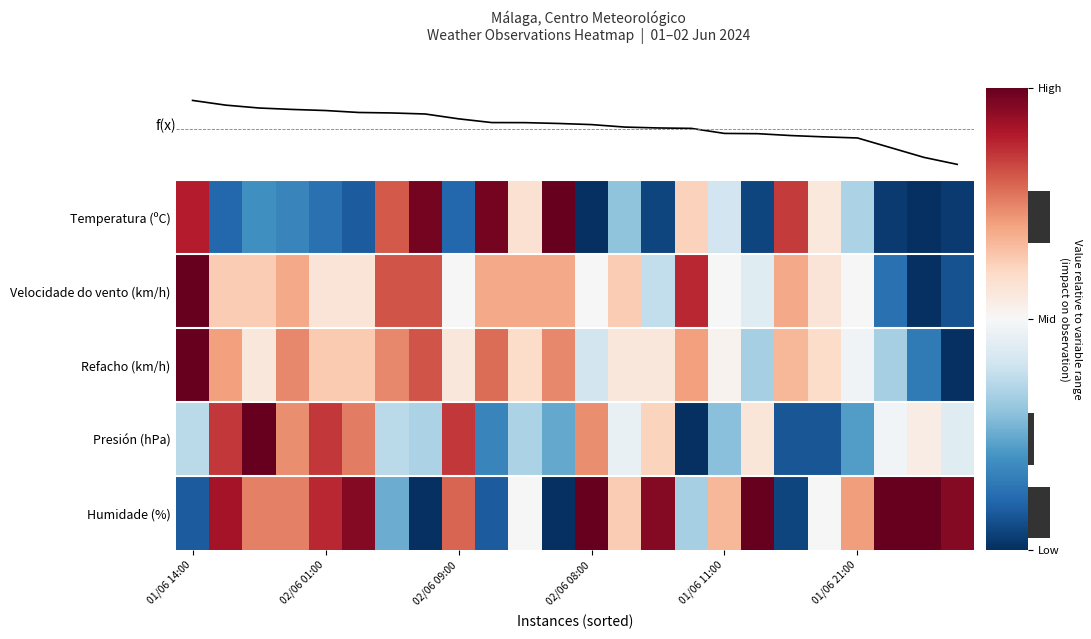

How many values in Humidade (%) are below zero?

7